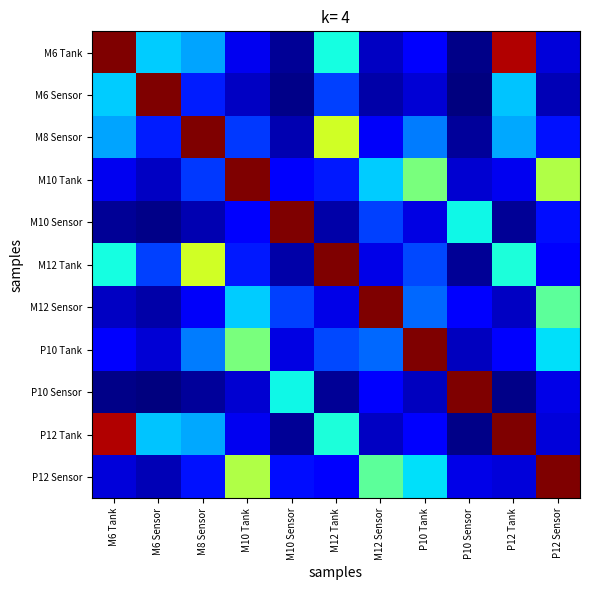

How many categories are shown in the chart?

11